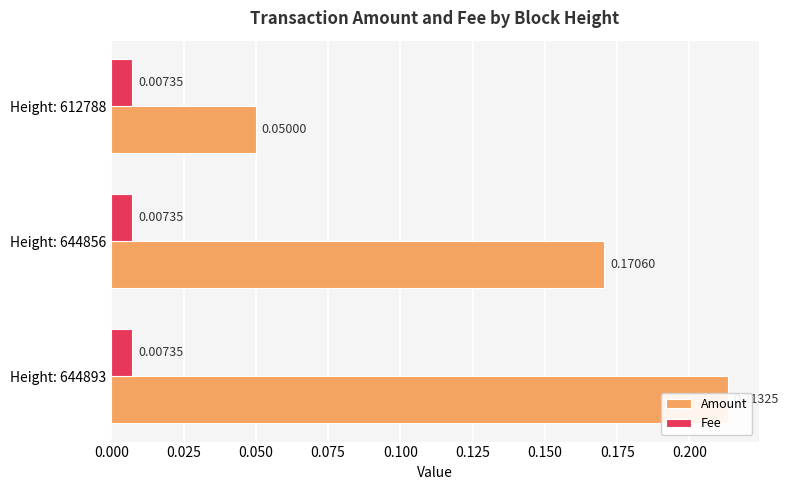

What is the value of the Amount bar at the 1st from the left?

0.2